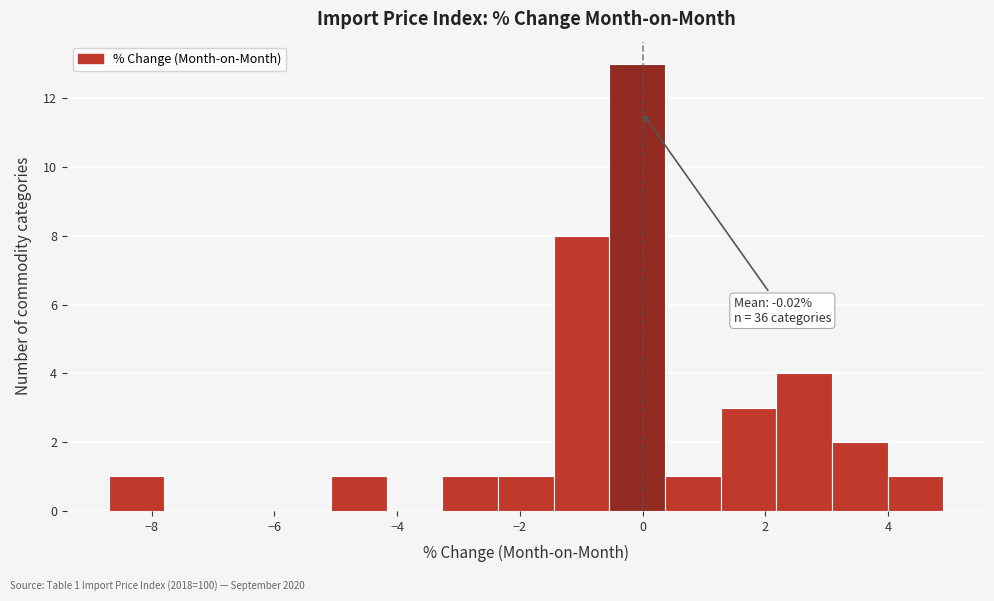

Which range on the x-axis has the tallest bar?

-0.6 to 0.4